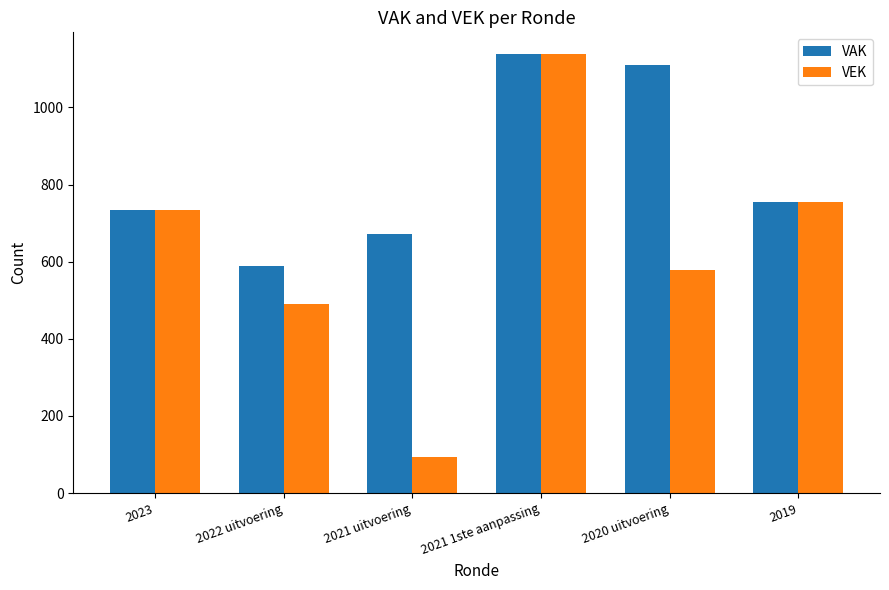

What is the difference between the highest and lowest values at 2021 uitvoering?

579